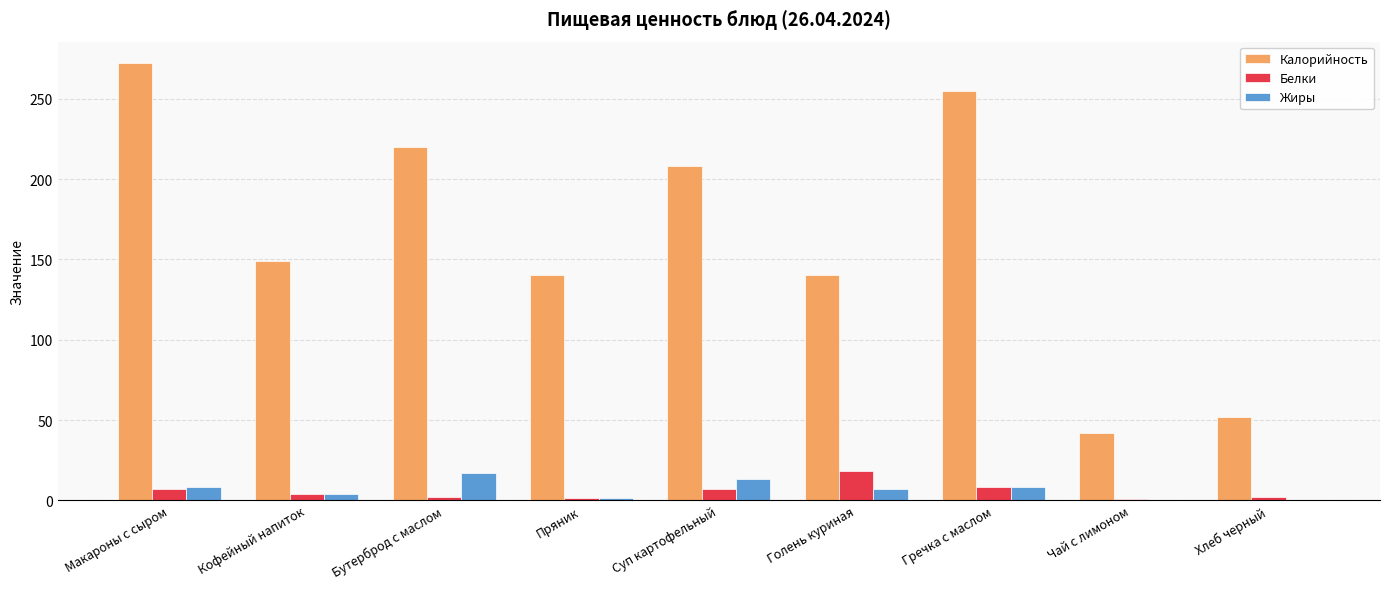

What is the average value of the Жиры series?

6.5